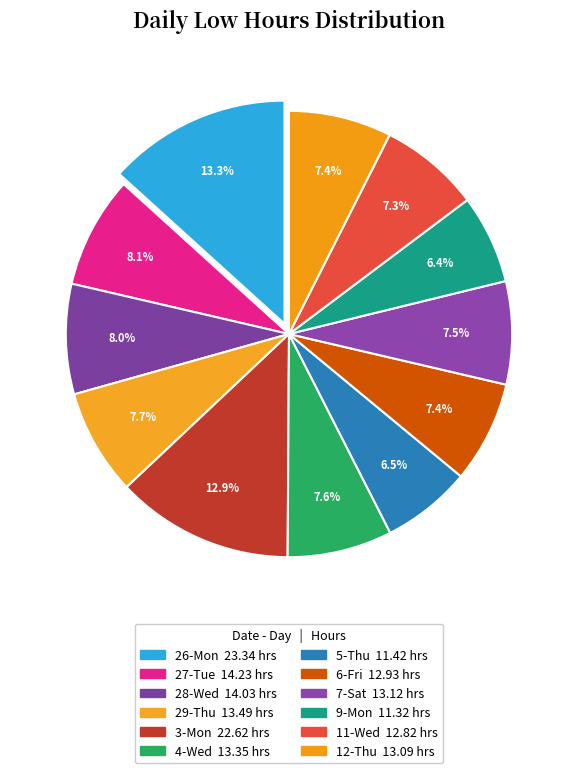

Which slice is the largest?

26-Mon